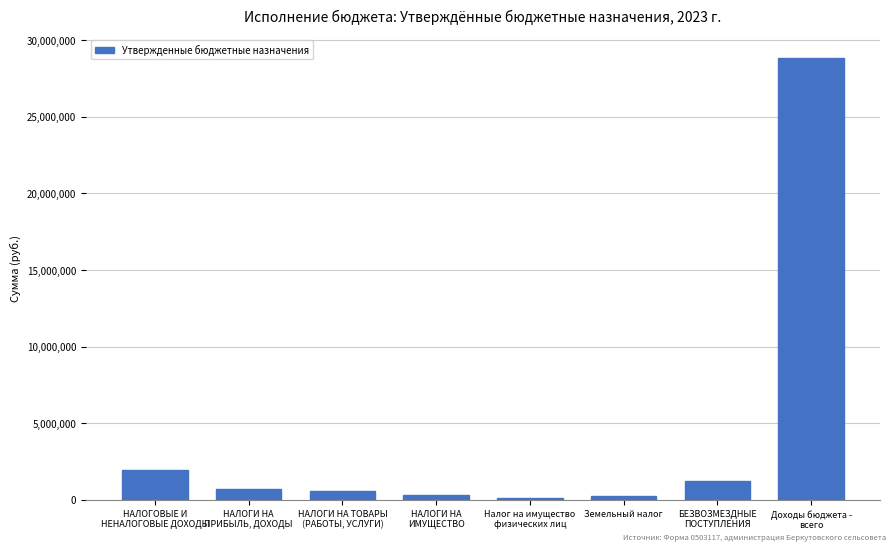

Does the chart contain stacked bars?

No